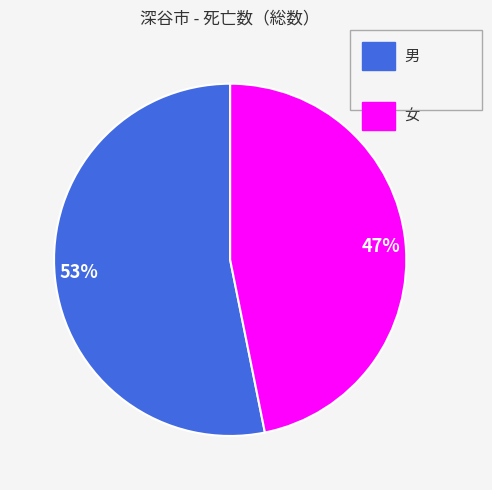

What is the smallest slice in the pie chart?

47%